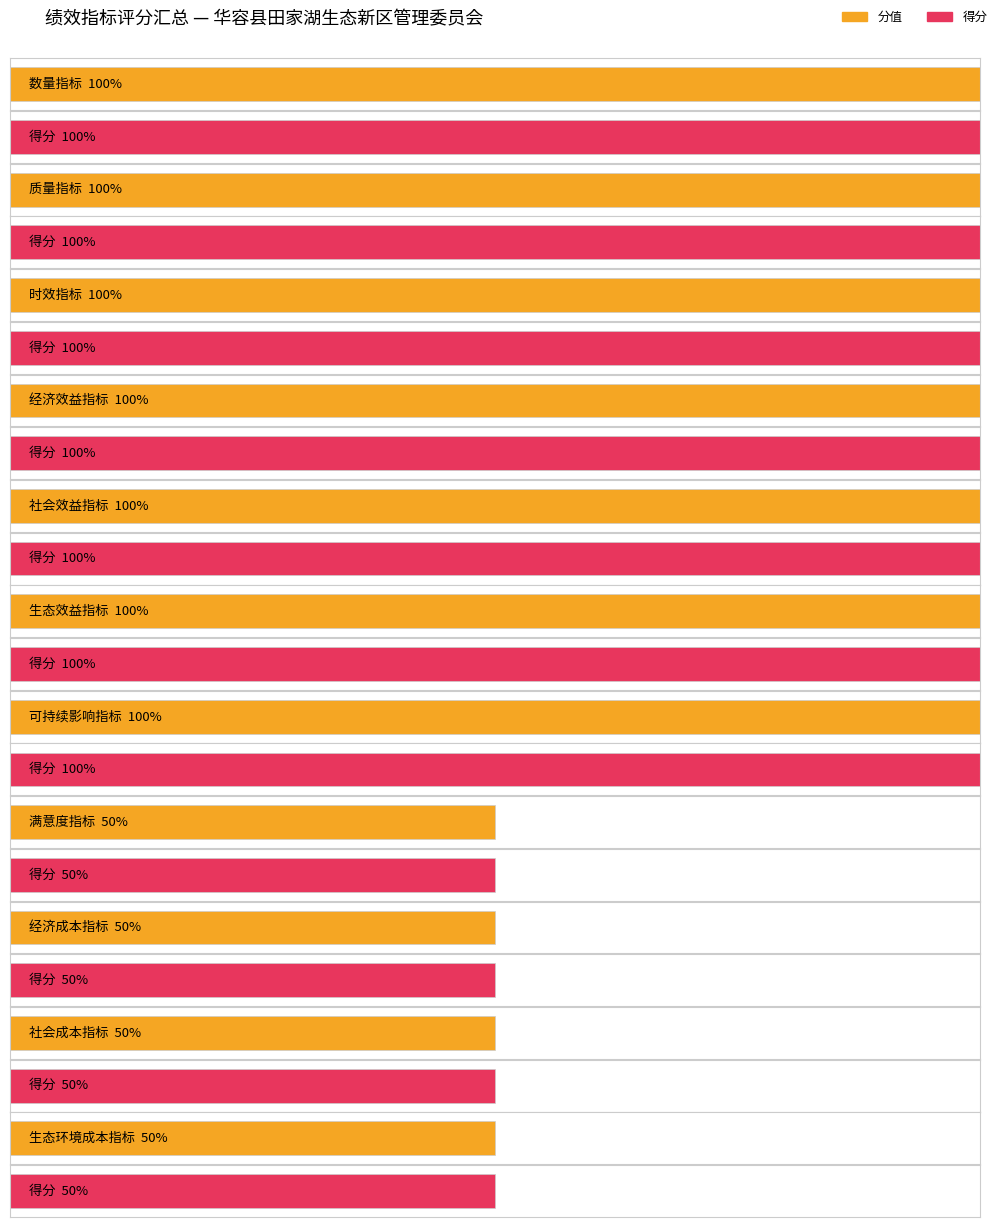

What are all the series names shown in the legend?

分值, 得分